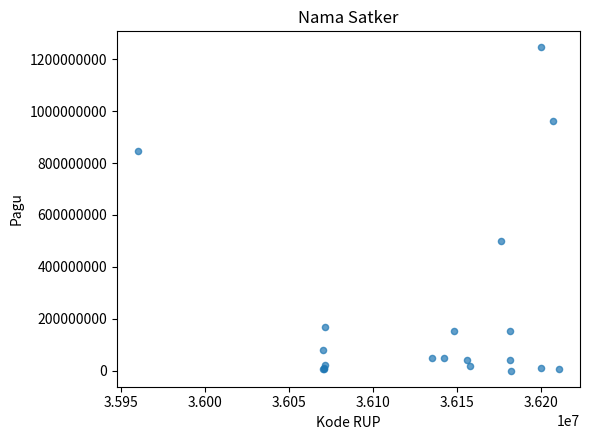

What Y value in the scatter plot is closest to 622840000?

499932000